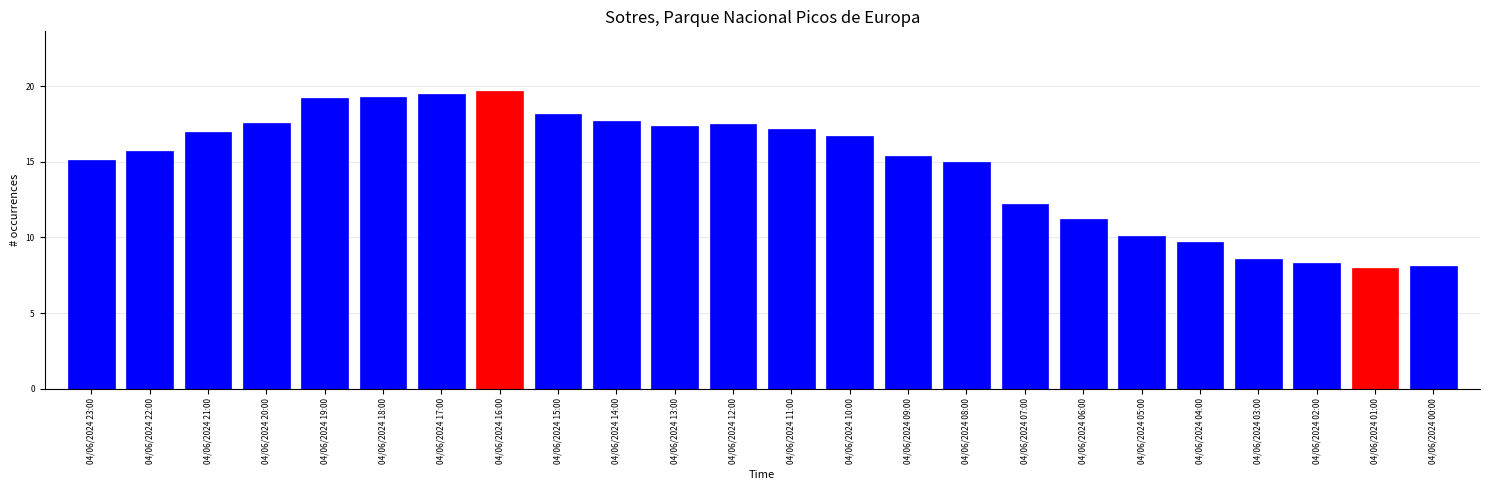

Reading left to right, transcribe all the data shown in this chart.

04/06/2024 23:00=15.1	04/06/2024 22:00=15.7	04/06/2024 21:00=17.0	04/06/2024 20:00=17.6	04/06/2024 19:00=19.2	04/06/2024 18:00=19.3	04/06/2024 17:00=19.5	04/06/2024 16:00=19.7	04/06/2024 15:00=18.2	04/06/2024 14:00=17.7	04/06/2024 13:00=17.4	04/06/2024 12:00=17.5	04/06/2024 11:00=17.2	04/06/2024 10:00=16.7	04/06/2024 09:00=15.4	04/06/2024 08:00=15.0	04/06/2024 07:00=12.2	04/06/2024 06:00=11.2	04/06/2024 05:00=10.1	04/06/2024 04:00=9.7	04/06/2024 03:00=8.6	04/06/2024 02:00=8.3	04/06/2024 01:00=8.0	04/06/2024 00:00=8.1